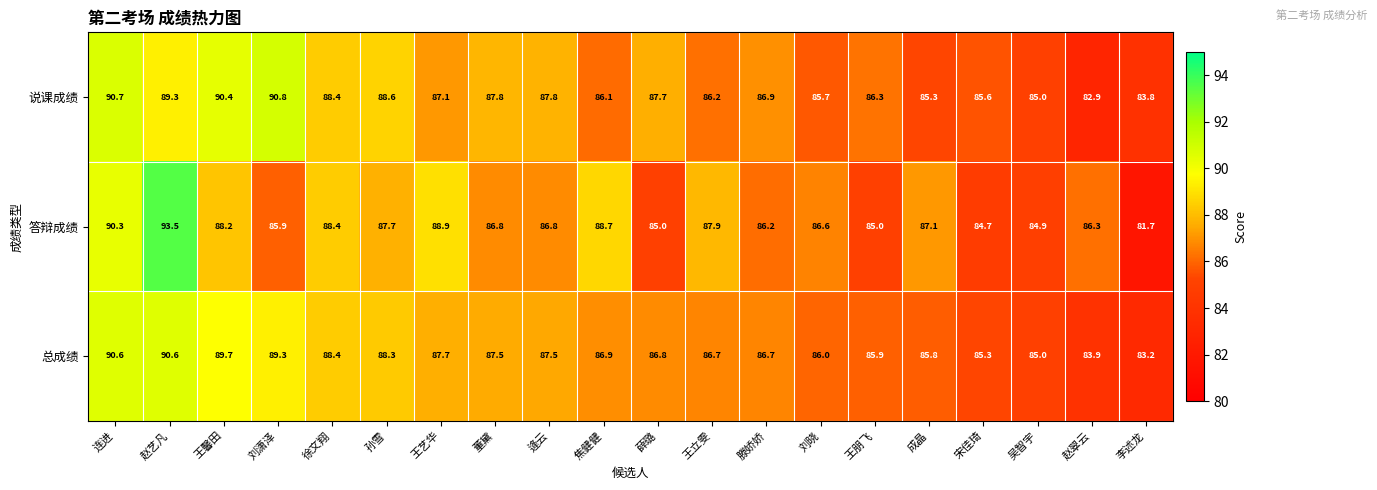

List the series in order of their peak value, highest first.

答辩成绩, 说课成绩, 总成绩